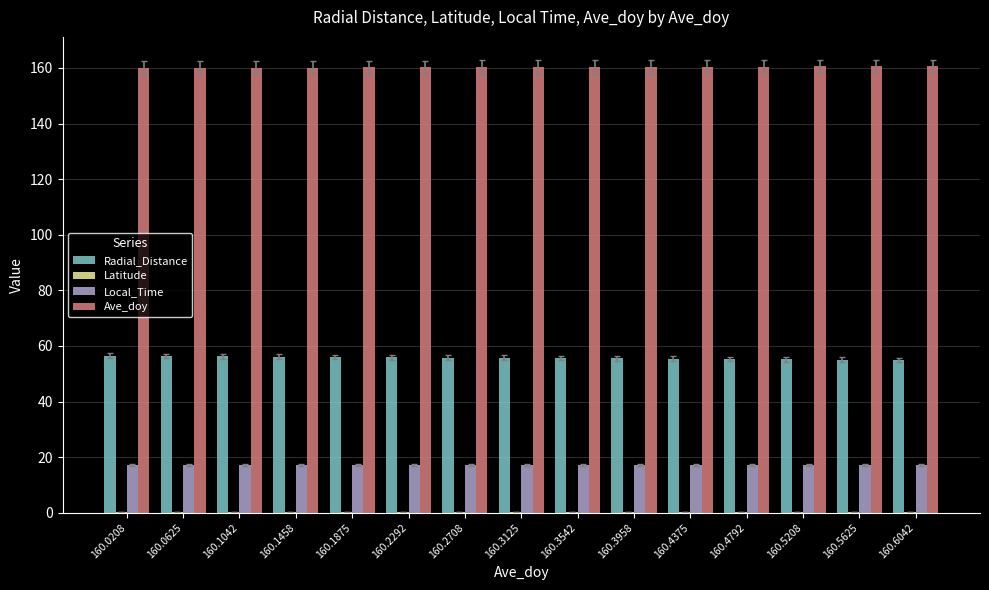

What is the greatest value displayed?

160.6